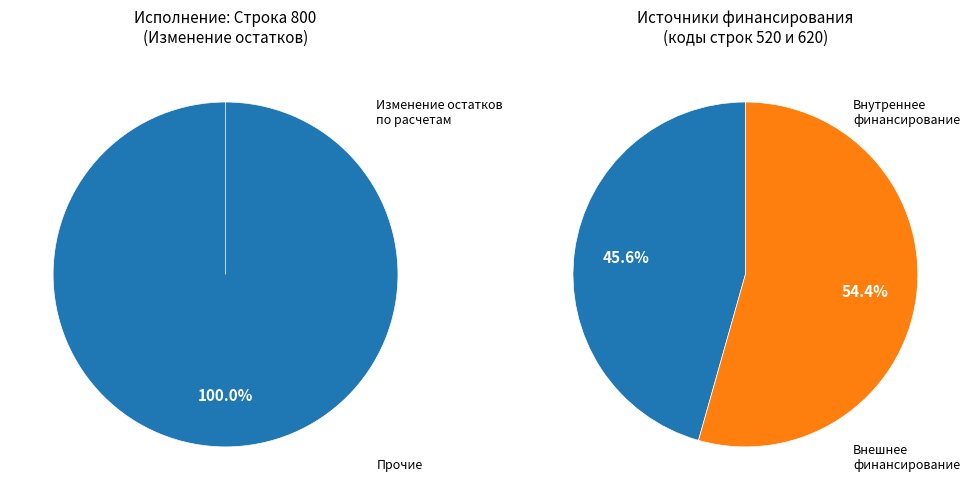

Is it true that источники внешнего финансирования is 1% of the pie?

False